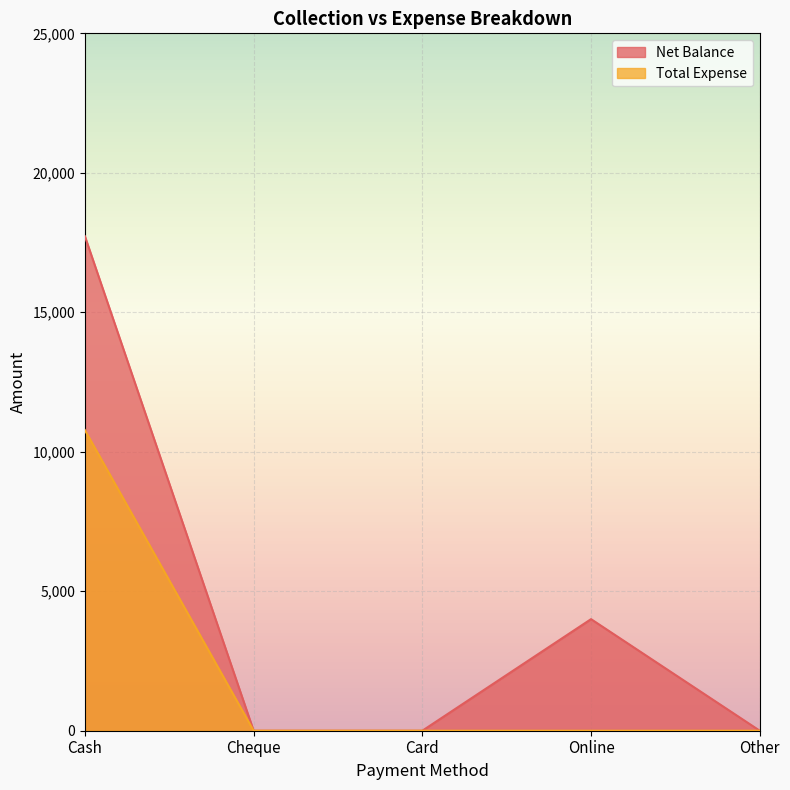

At how many categories does at least one series exceed 8620?

1